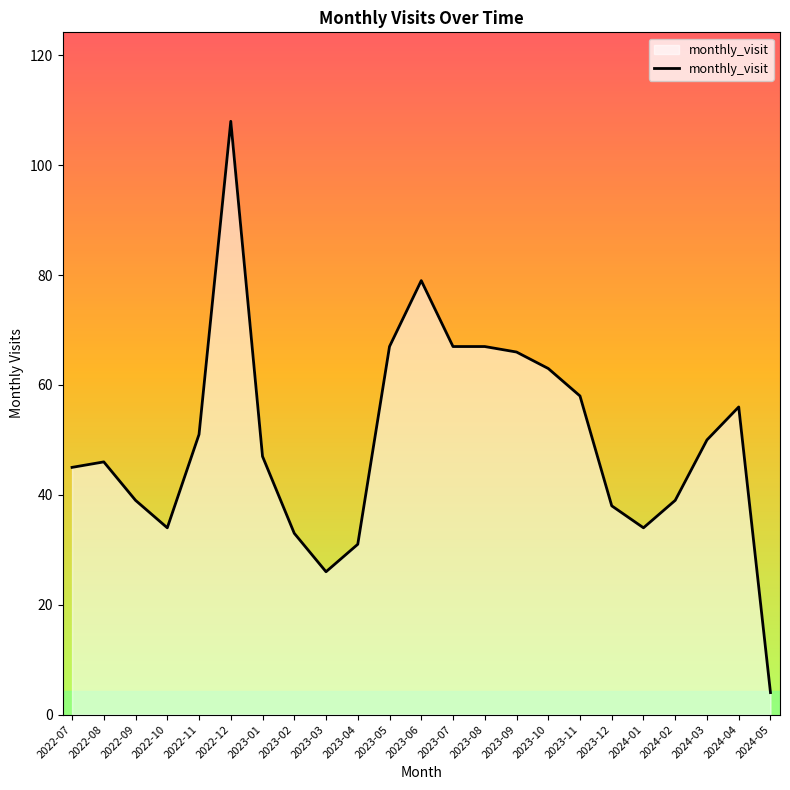

The chart shows a value of 85 at 2023-11. True or false?

False